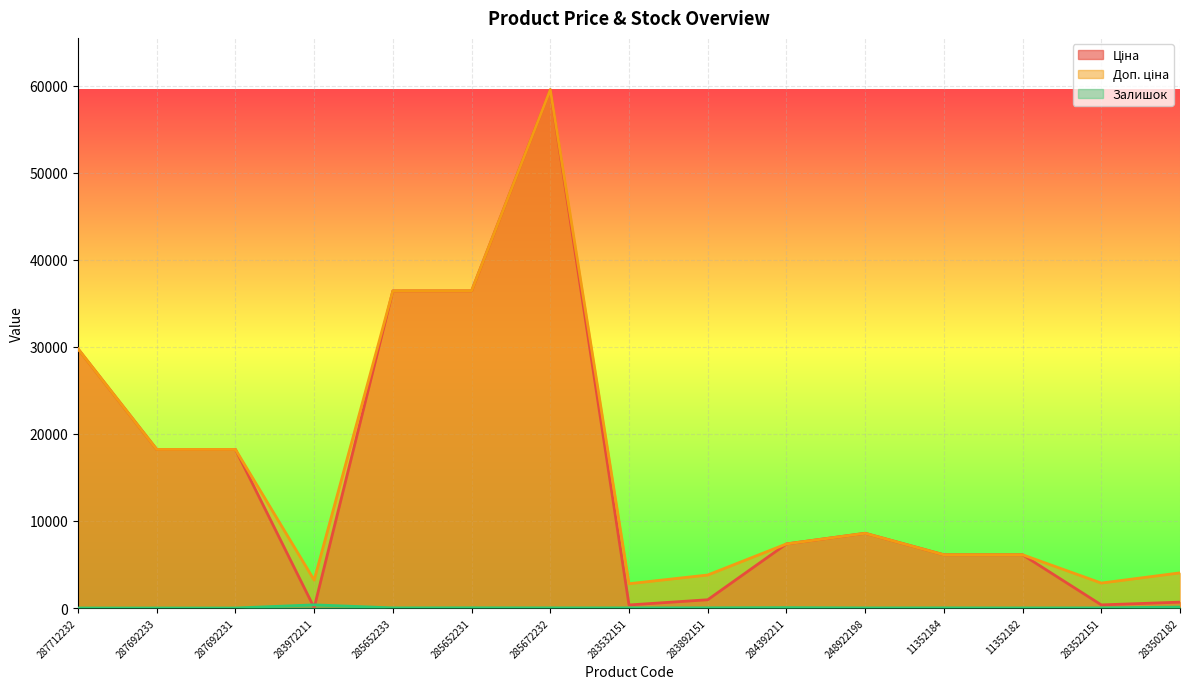

What is the label of the 12th point from the left?

11352184